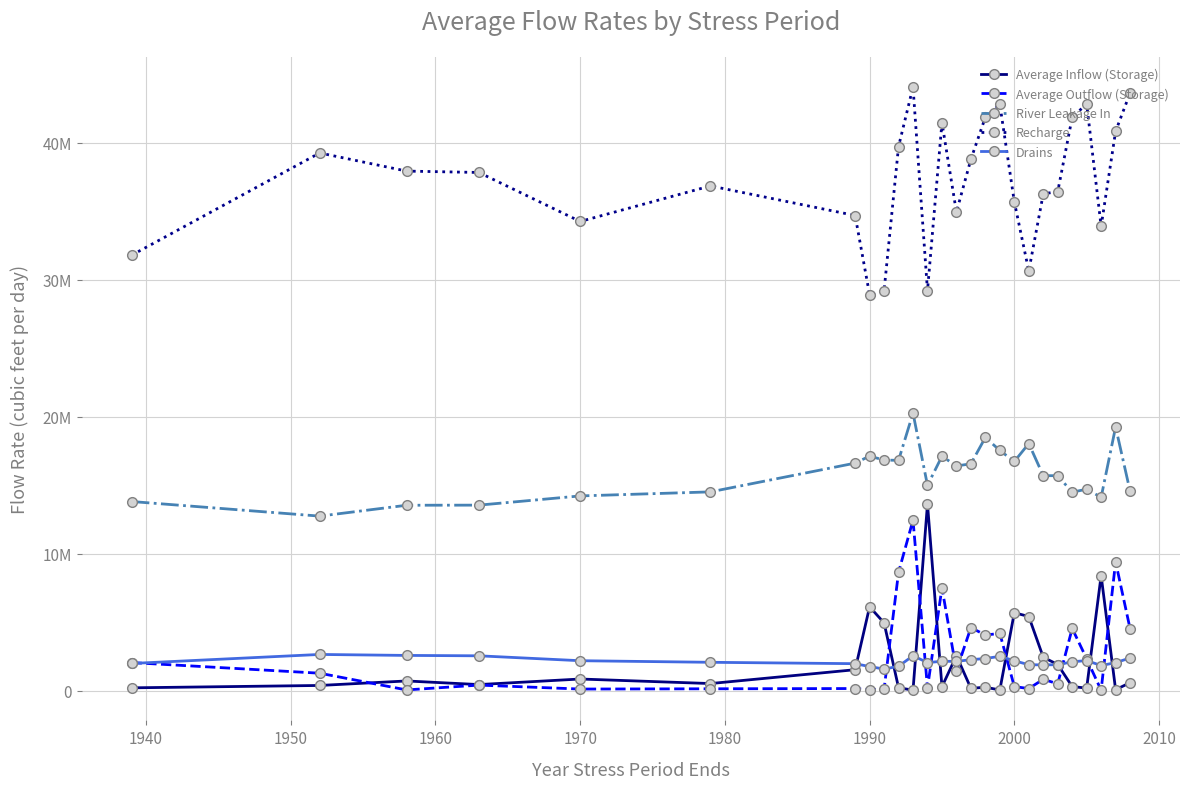

Which series has the largest range (max minus min)?

Recharge